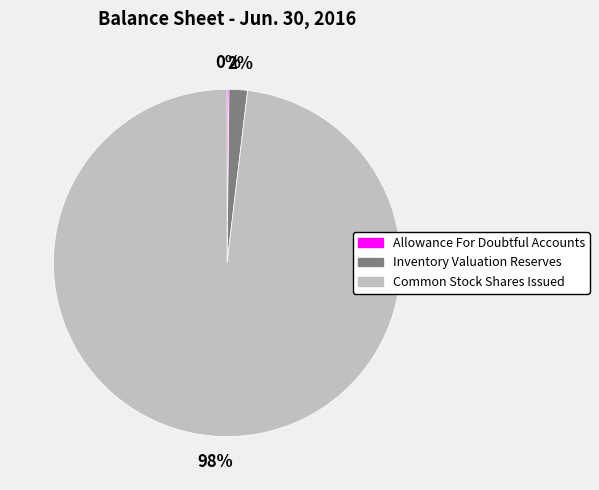

To the nearest percent, what is the difference between the largest and smallest slice percentages?

98%